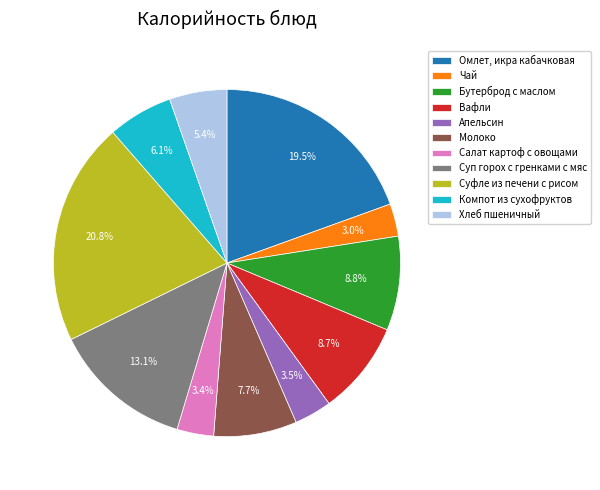

To the nearest percent, what is the combined percentage of Суп горох с гренками с мяс and Апельсин?

17%